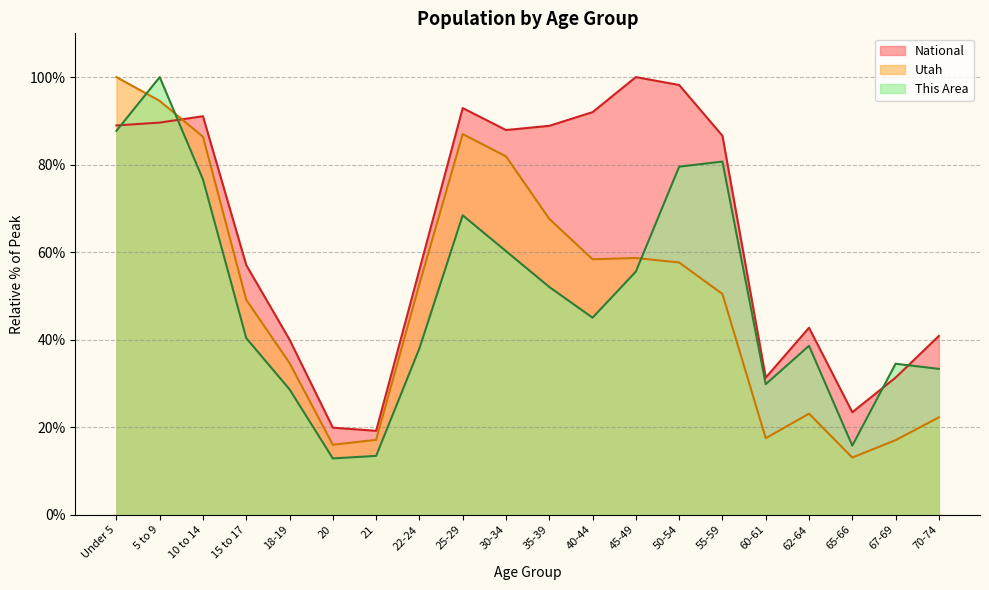

How many values in the Utah series are below 52?

10